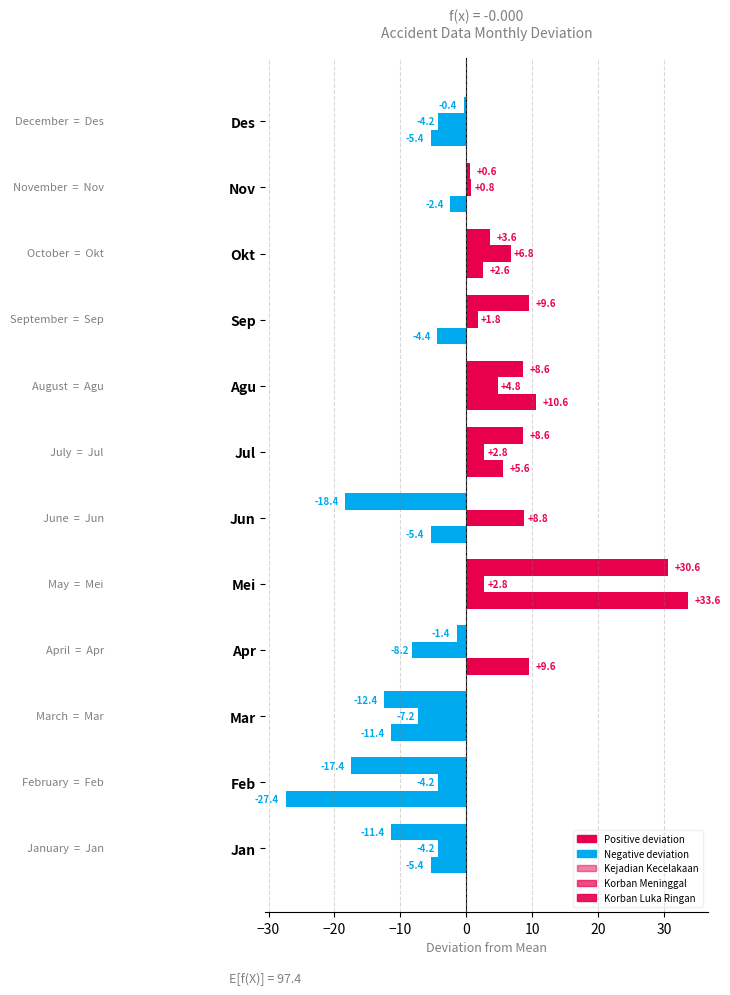

How many values in Korban Luka Ringan are below zero?

7